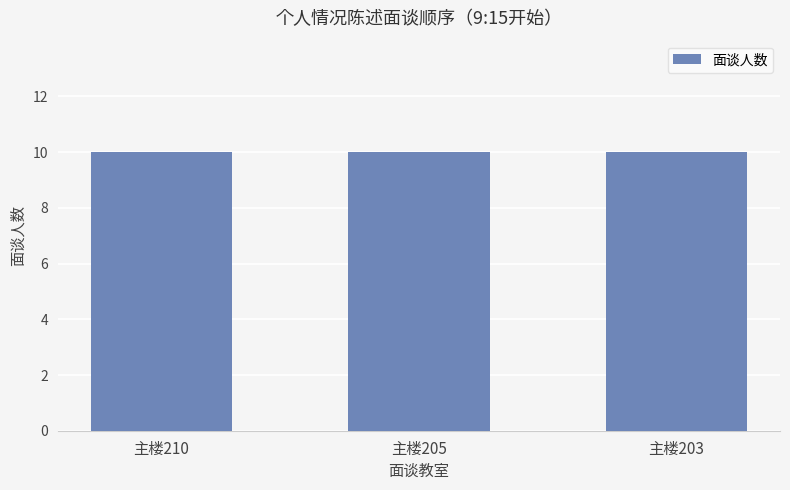

List the series in order of their peak value, highest first.

主楼210, 主楼205, 主楼203